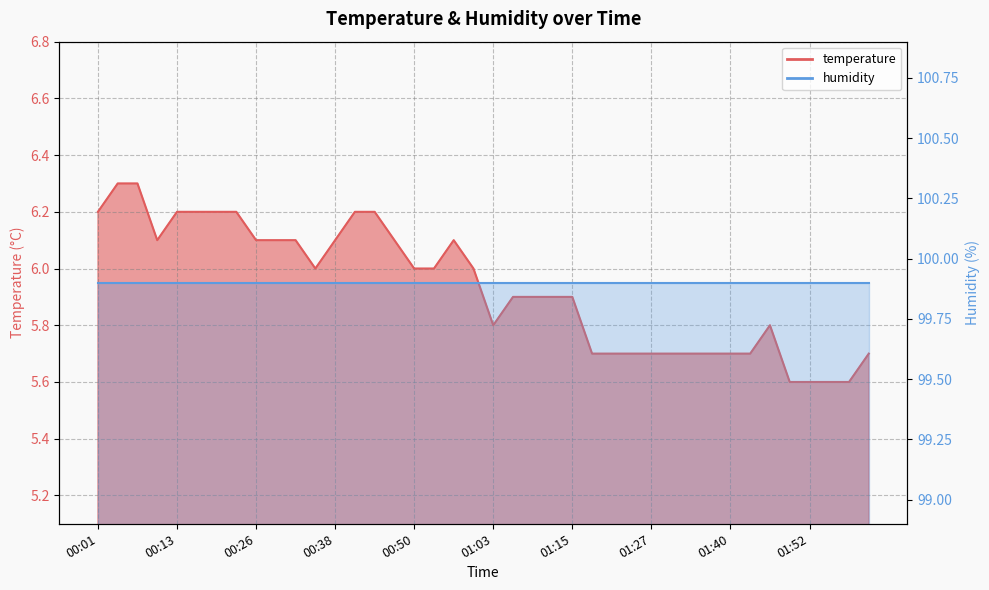

What is the label of the 5th point from the right?

01:49